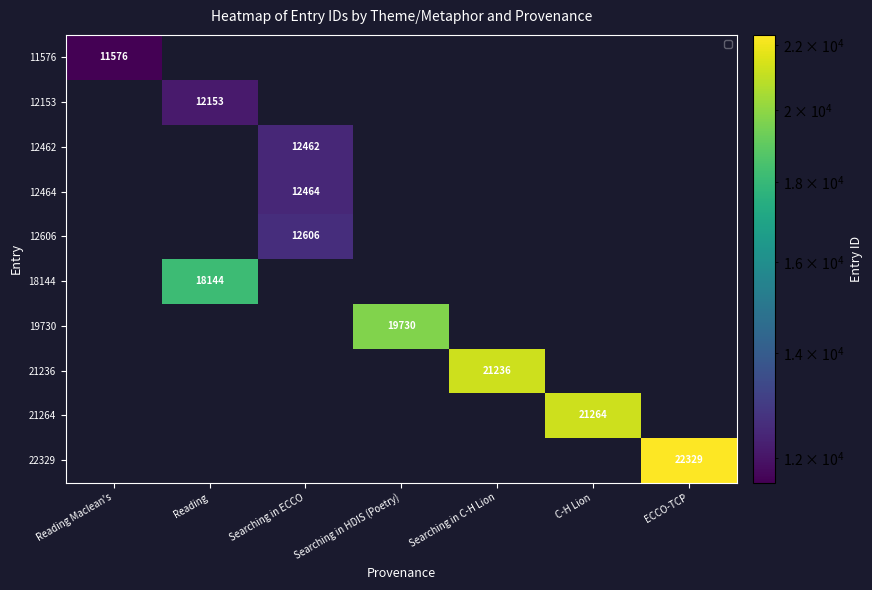

At how many categories does at least one series exceed 14973?

5